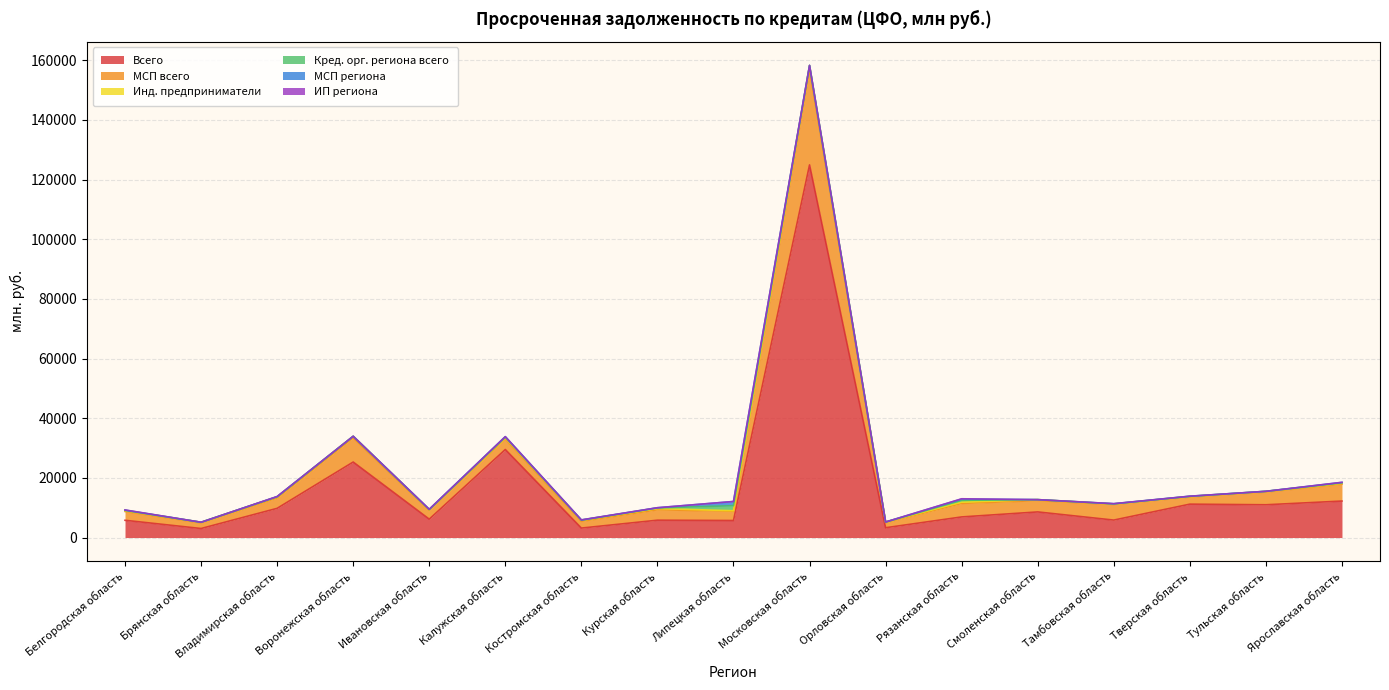

At which label is Кред. орг. региона всего closest to 846?

Рязанская область